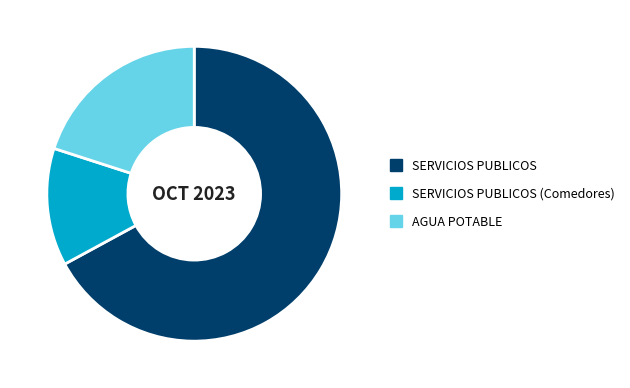

Is it true that SERVICIOS PUBLICOS (Comedores) is 13% of the pie?

True